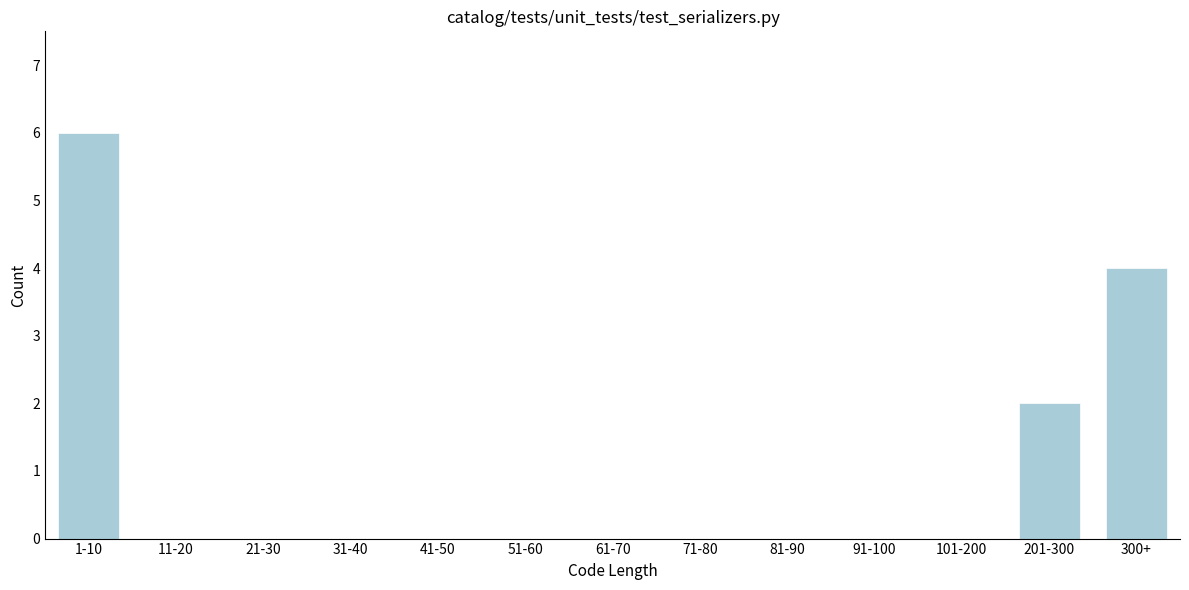

Reading right to left, extract all data points from this chart.

300+=4	201-300=2	101-200=0	91-100=0	81-90=0	71-80=0	61-70=0	51-60=0	41-50=0	31-40=0	21-30=0	11-20=0	1-10=6